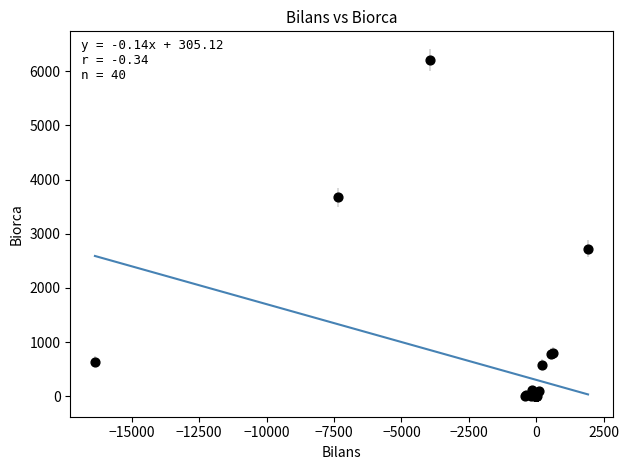

What Y value in the scatter plot is closest to 3101?

2728